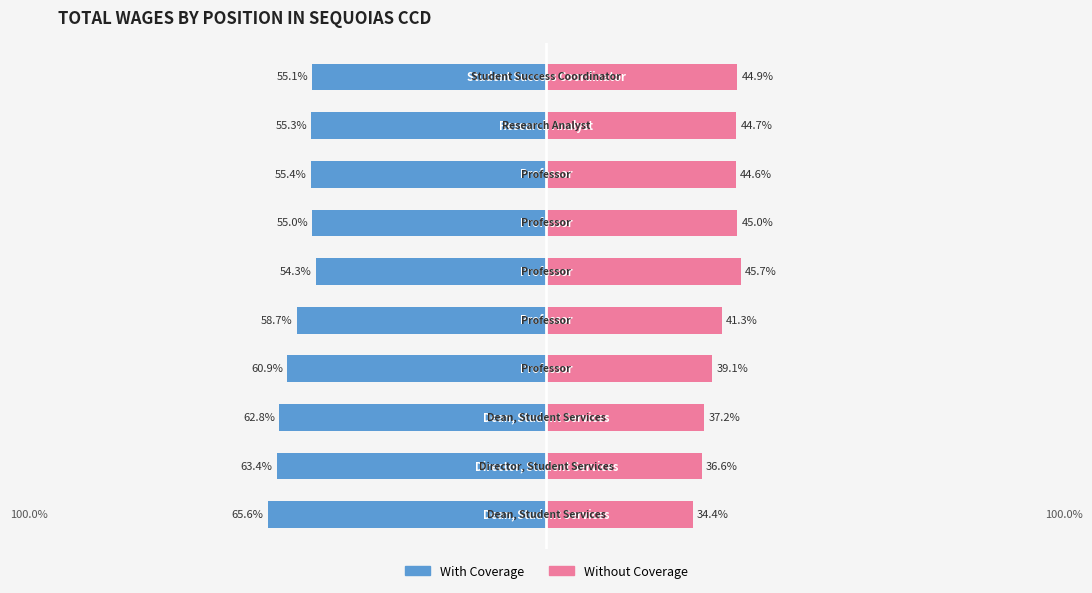

Reading left to right, extract all data points from this chart.

With Coverage: -65.6	-63.4	-62.8	-60.9	-58.7	-54.3	-55.0	-55.4	-55.3	-55.1
Without Coverage: 34.4	36.6	37.2	39.1	41.3	45.7	45.0	44.6	44.7	44.9